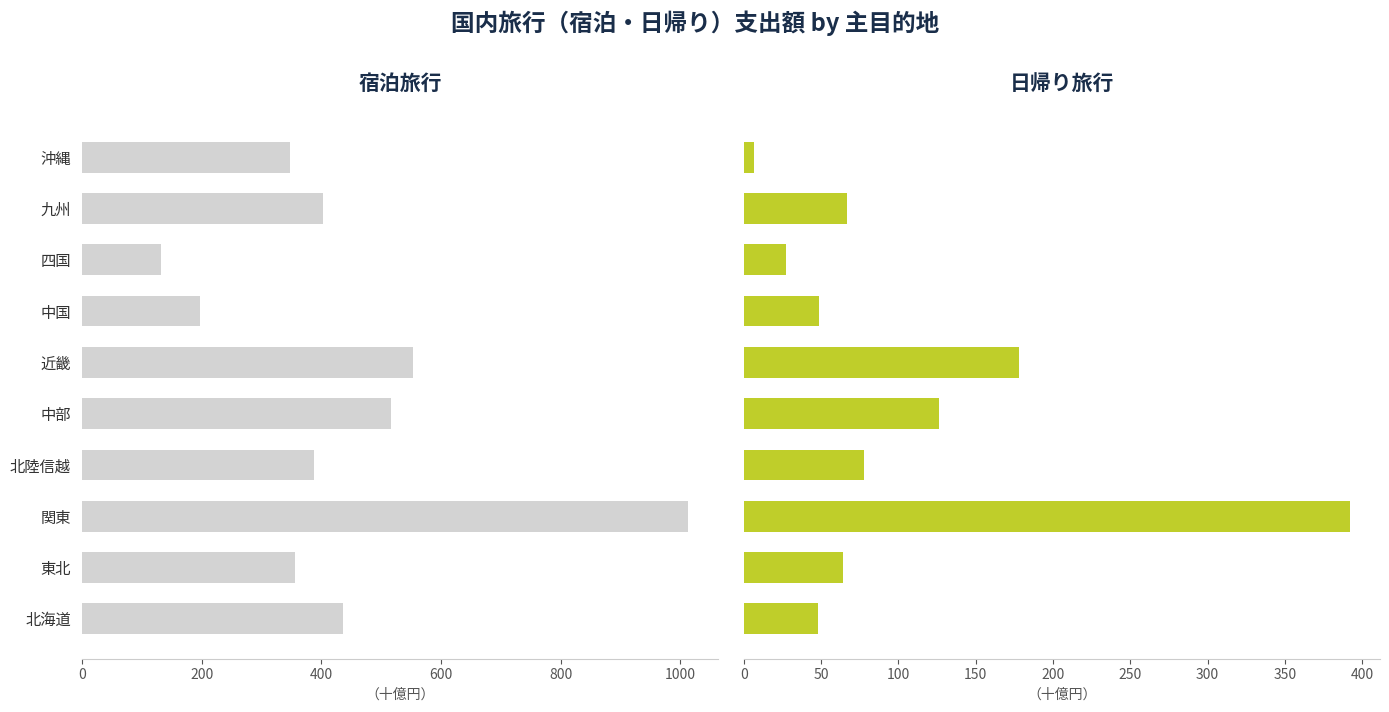

Which series has the largest range (max minus min)?

宿泊旅行